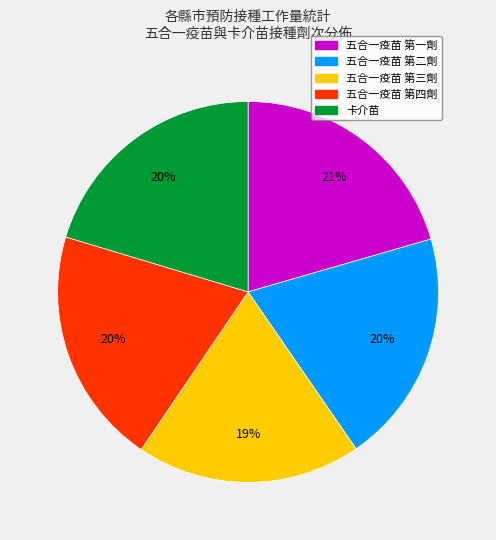

To the nearest percent, what is the average slice percentage?

20%